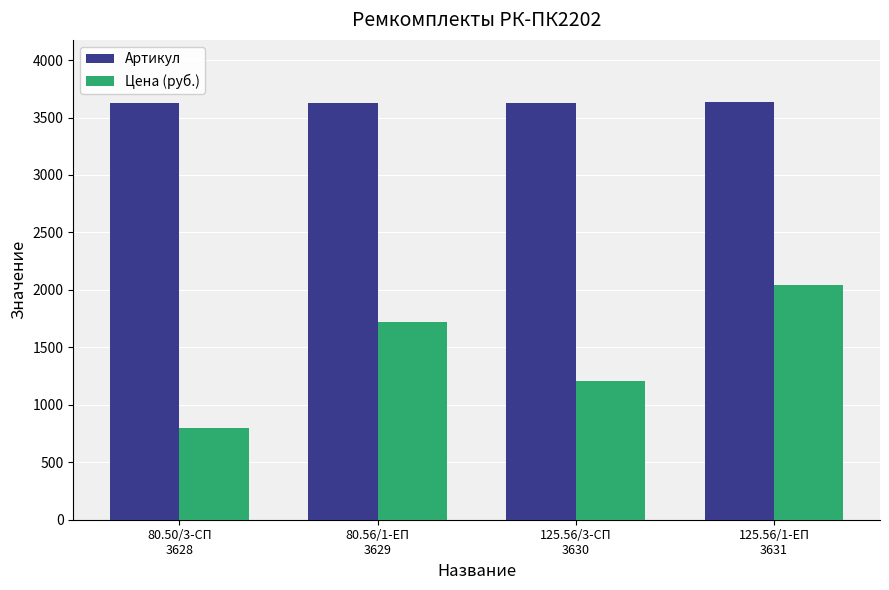

True or false: Артикул has a value of 3629.0 at 80.56/1-ЕП
3629.

True